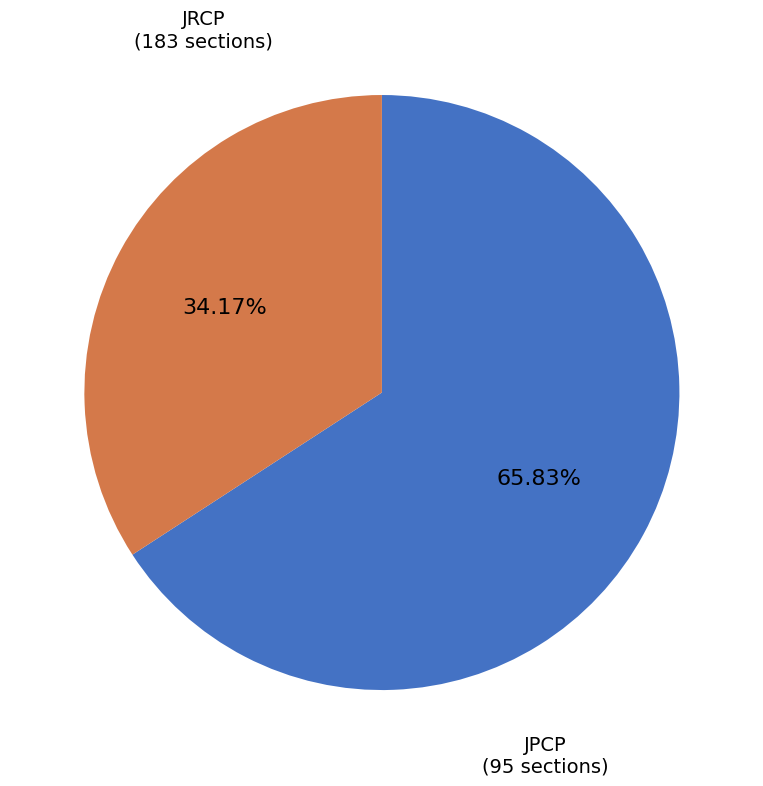

Does any single category account for the majority?

Yes